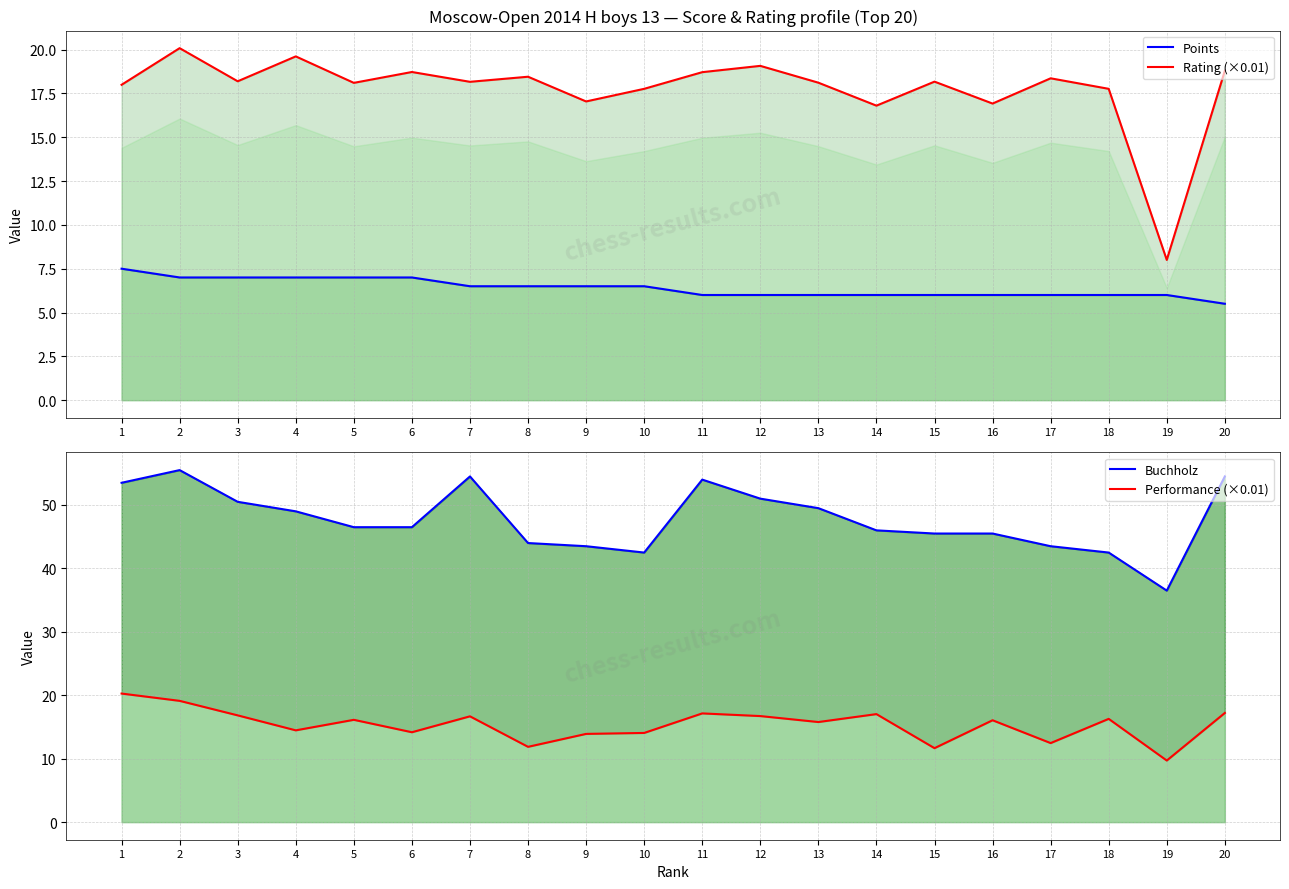

Is the value of Points at 9 greater than the value of Rating (×0.01) at 15?

No